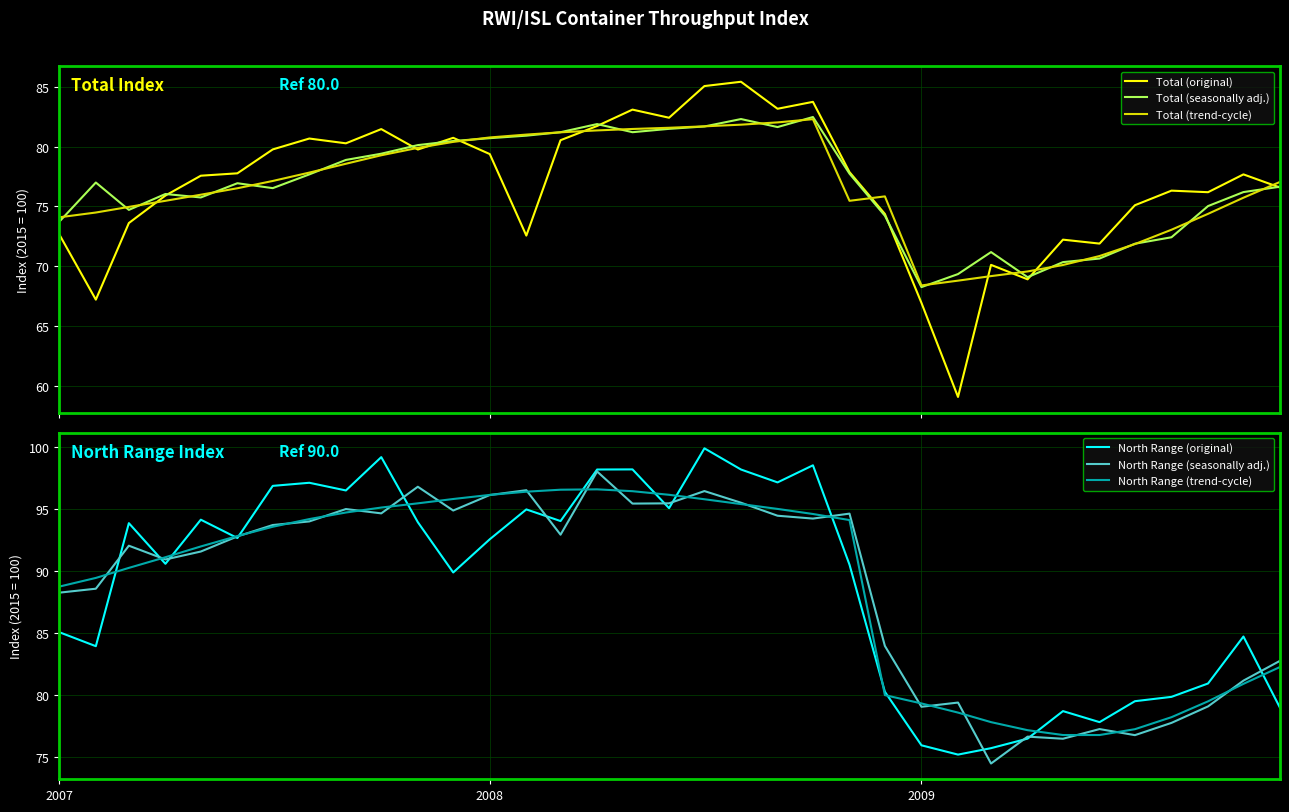

Reading right to left, extract all data points from this chart.

Total (original): 76.6	77.7	76.2	76.3	75.1	71.9	72.2	68.9	70.1	59.1	66.9	74.4	77.9	83.8	83.2	85.4	85.1	82.4	83.1	81.7	80.5	72.6	79.4	80.7	79.8	81.5	80.3	80.7	79.8	77.8	77.6	75.9	73.6	67.2	72.7
Total (seasonally adj.): 76.7	76.2	75.0	72.4	71.9	70.6	70.3	69.1	71.2	69.3	68.2	74.2	77.7	82.5	81.6	82.3	81.7	81.5	81.2	81.9	81.2	80.9	80.7	80.5	80.1	79.4	78.9	77.7	76.5	76.9	75.8	76.0	74.7	77.0	73.7
Total (trend-cycle): 77.0	75.7	74.4	73.0	71.8	70.8	70.1	69.6	69.2	68.8	68.4	75.8	75.5	82.3	82.0	81.8	81.7	81.6	81.5	81.4	81.2	81.0	80.8	80.4	79.9	79.3	78.6	77.8	77.1	76.5	76.0	75.5	75.0	74.5	74.1
North Range (original): 79.0	84.7	80.9	79.8	79.5	77.8	78.7	76.5	75.7	75.2	75.9	80.3	90.5	98.5	97.2	98.2	99.9	95.1	98.2	98.2	94.0	95.0	92.6	89.9	94.0	99.2	96.5	97.1	96.9	92.7	94.2	90.6	93.9	83.9	85.1
North Range (seasonally adj.): 82.8	81.2	79.1	77.8	76.8	77.2	76.5	76.6	74.5	79.4	79.0	84.0	94.6	94.2	94.5	95.5	96.5	95.5	95.5	98.0	92.9	96.5	96.1	94.9	96.8	94.7	95.0	94.0	93.7	92.8	91.6	90.9	92.0	88.6	88.3
North Range (trend-cycle): 82.3	80.9	79.5	78.2	77.2	76.8	76.8	77.2	77.8	78.6	79.3	80.0	94.1	94.6	95.0	95.4	95.8	96.2	96.5	96.6	96.6	96.4	96.2	95.8	95.5	95.1	94.7	94.2	93.6	92.8	92.0	91.1	90.3	89.5	88.8